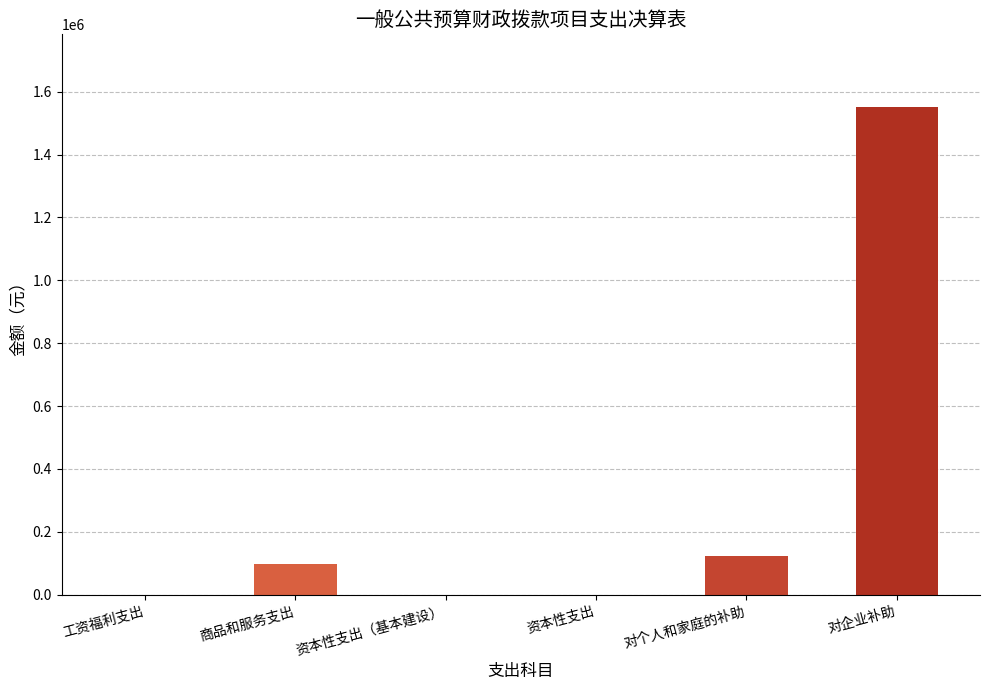

What is the maximum value shown in the chart?

1550000